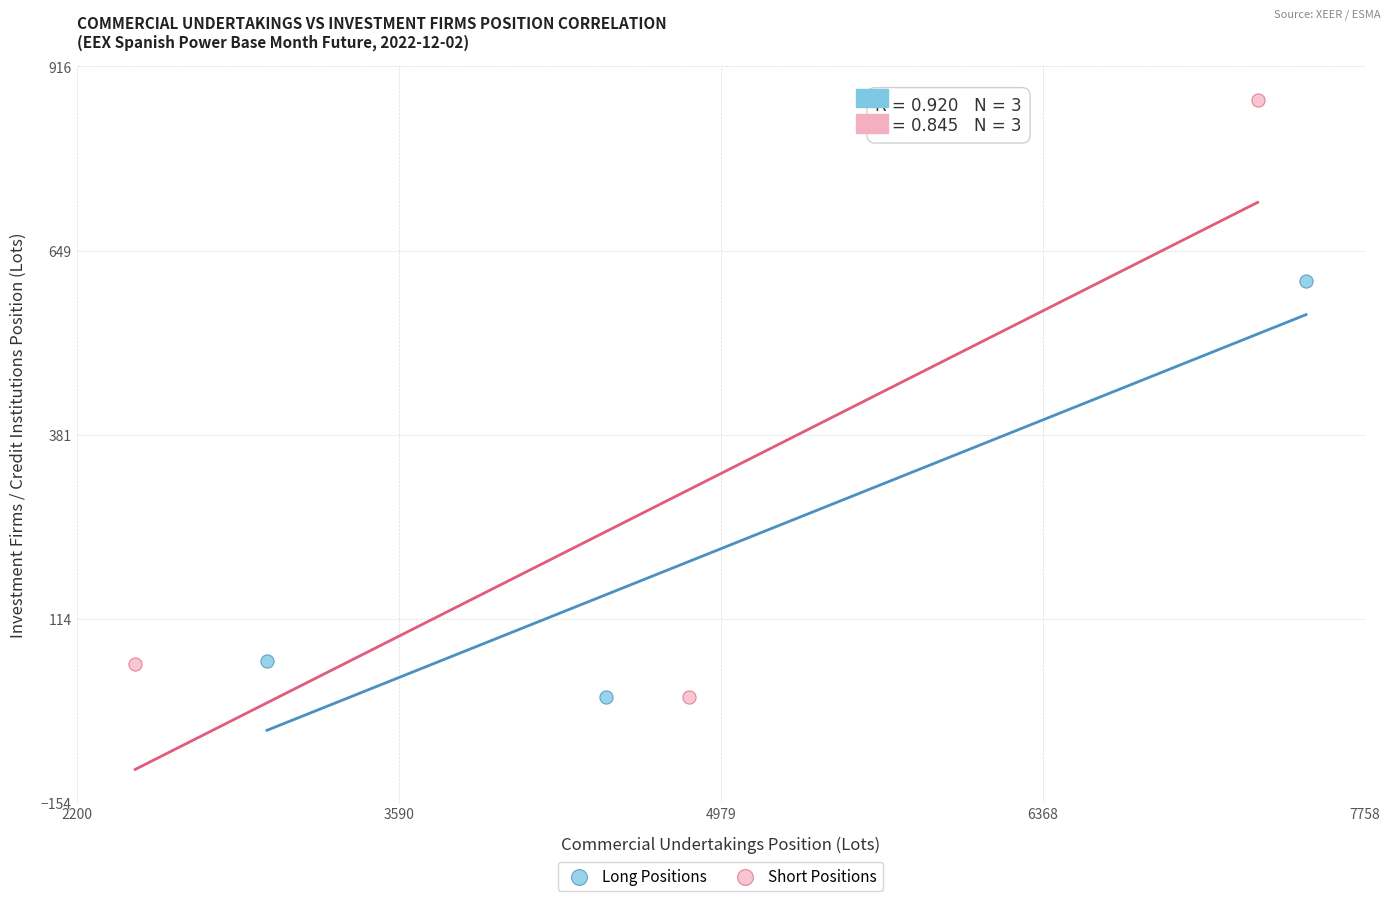

What are all the series names shown in the legend?

Long Positions, Short Positions